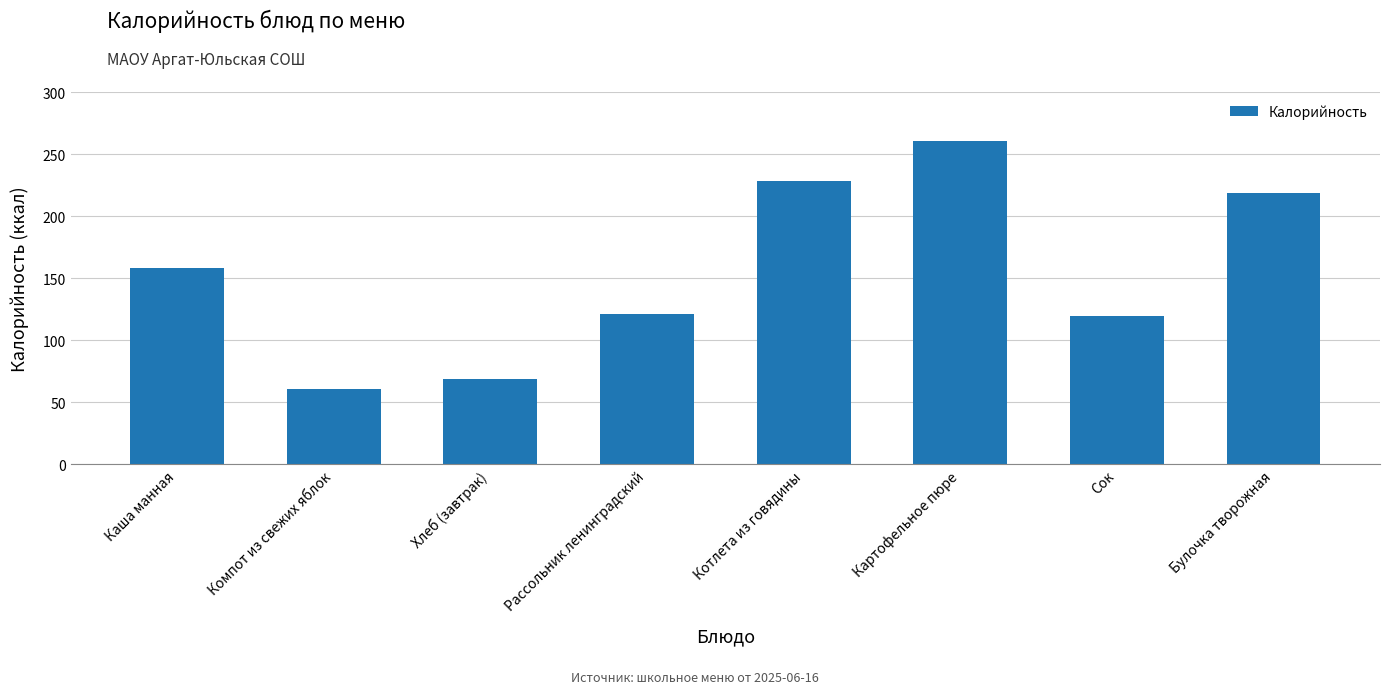

How many data points are above 158?

4